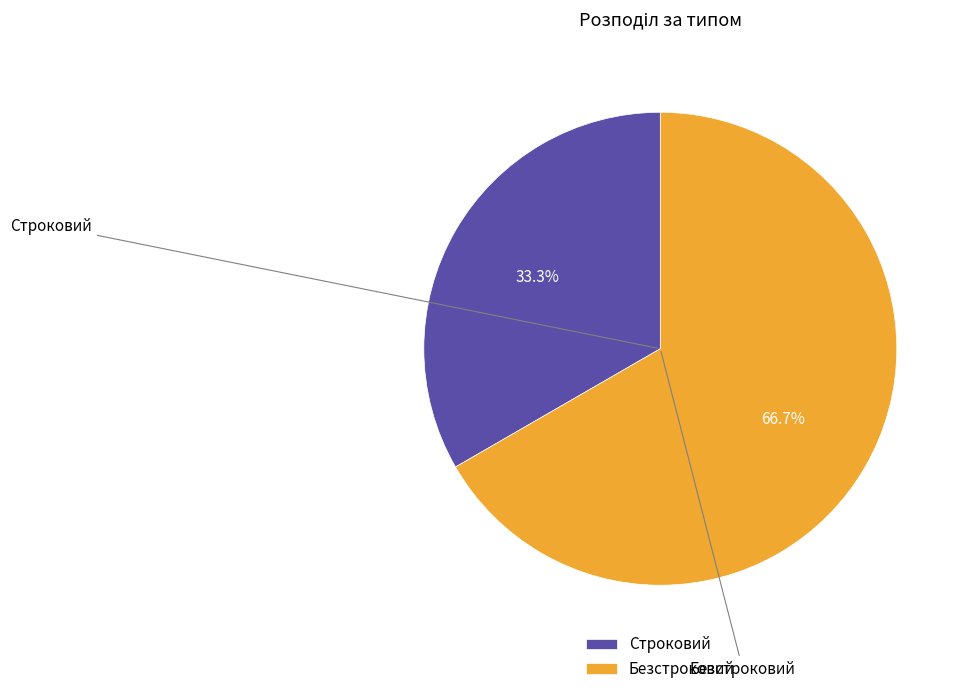

What is the ratio of the value at Безстроковий to the value at Строковий?

2.0